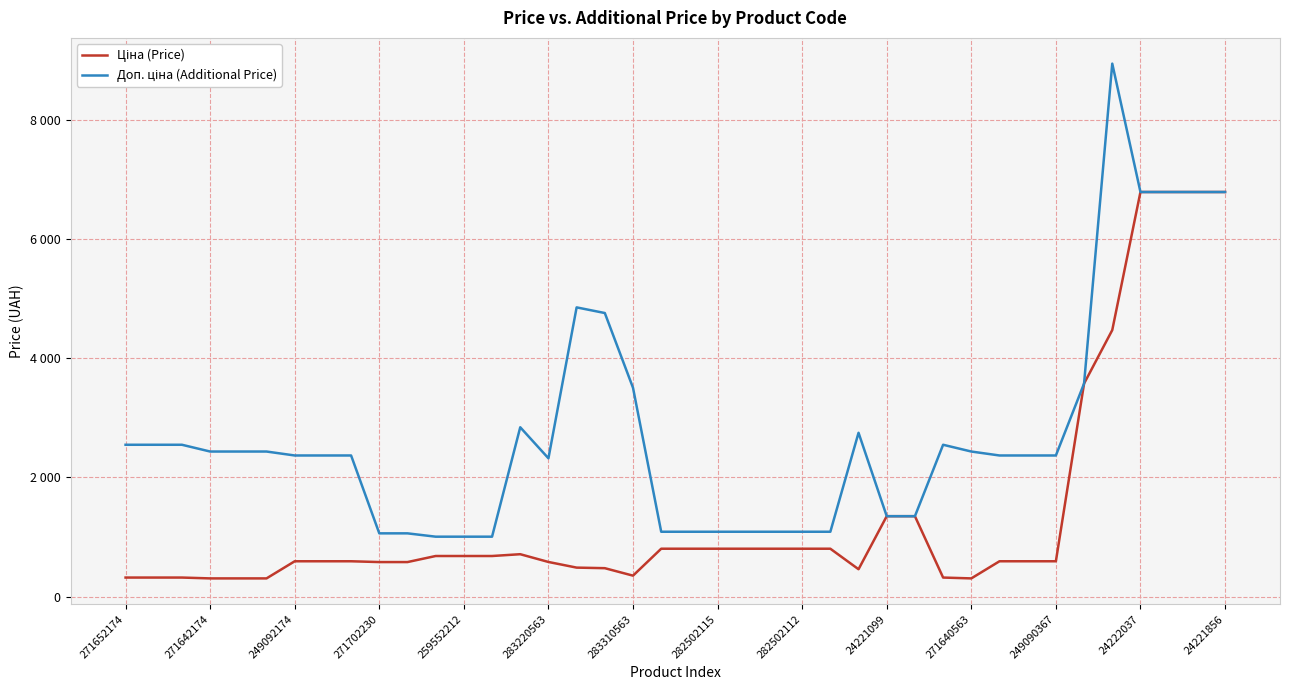

Reading right to left, transcribe all the data shown in this chart.

Ціна (Price): 6787.1	6787.1	6787.1	6787.1	4470.6	3573.6	591.6	591.6	591.6	304.1	318.3	1347.9	1347.9	457.9	802.1	802.1	802.1	802.1	802.1	802.1	802.1	350.2	475.7	485.1	579.8	710.0	679.8	679.8	679.8	578.1	578.1	591.6	591.6	591.6	304.1	304.1	304.1	318.3	318.3	318.3
Доп. ціна (Additional Price): 6787.1	6787.1	6787.1	6787.1	8941.2	3573.6	2366.5	2366.5	2366.5	2432.8	2546.4	1348.0	1348.0	2747.5	1087.0	1087.0	1087.0	1087.0	1087.0	1087.0	1087.0	3502.5	4756.7	4851.4	2319.2	2839.8	1004.1	1004.1	1004.1	1060.0	1060.0	2366.5	2366.5	2366.5	2432.8	2432.8	2432.8	2546.4	2546.4	2546.4